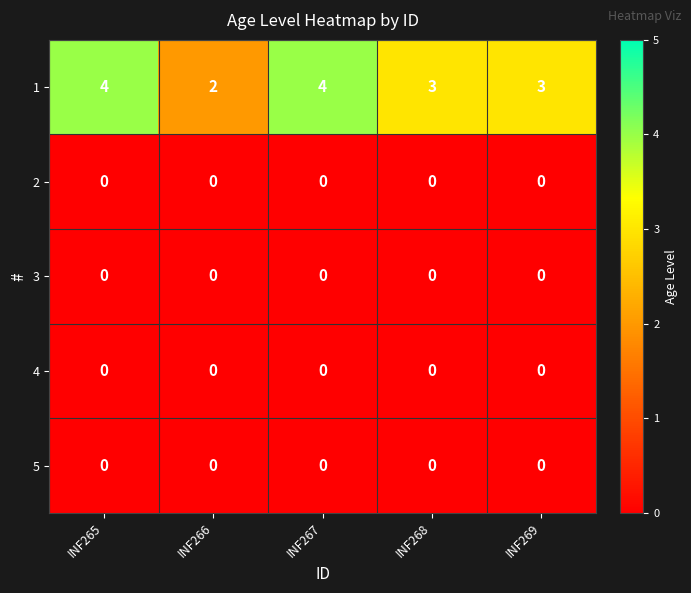

True or false: 1 has a value of 2 at INF267.

False